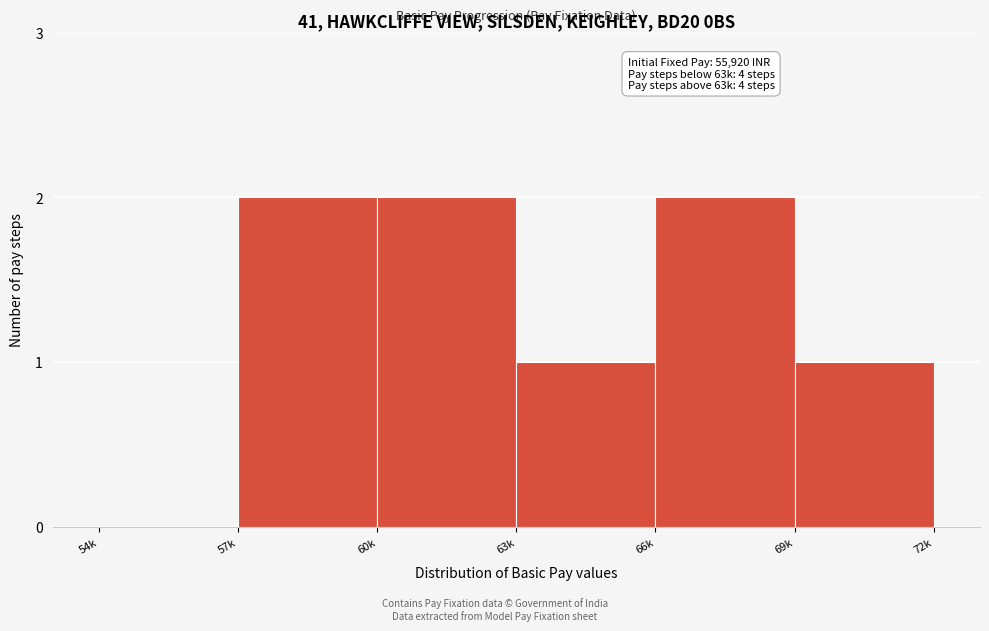

Reading right to left, transcribe all the data shown in this chart.

69k=1	66k=2	63k=1	60k=2	57k=2	54k=0